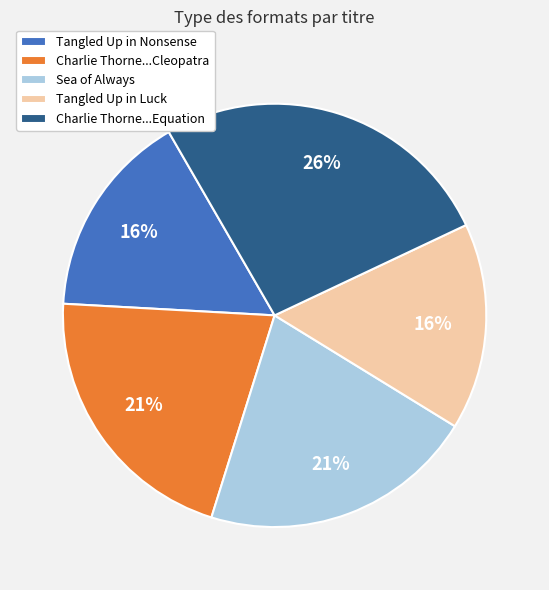

To the nearest percent, what is the difference between the Sea of Always and Tangled Up in Nonsense slice percentages?

5%